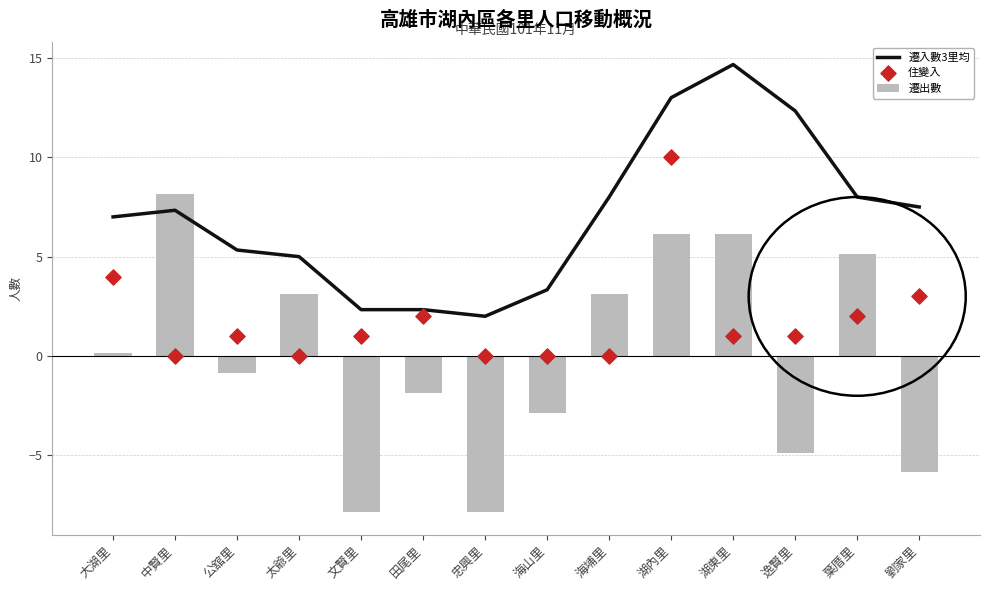

Which series has the largest total across all categories?

遷入數3里均